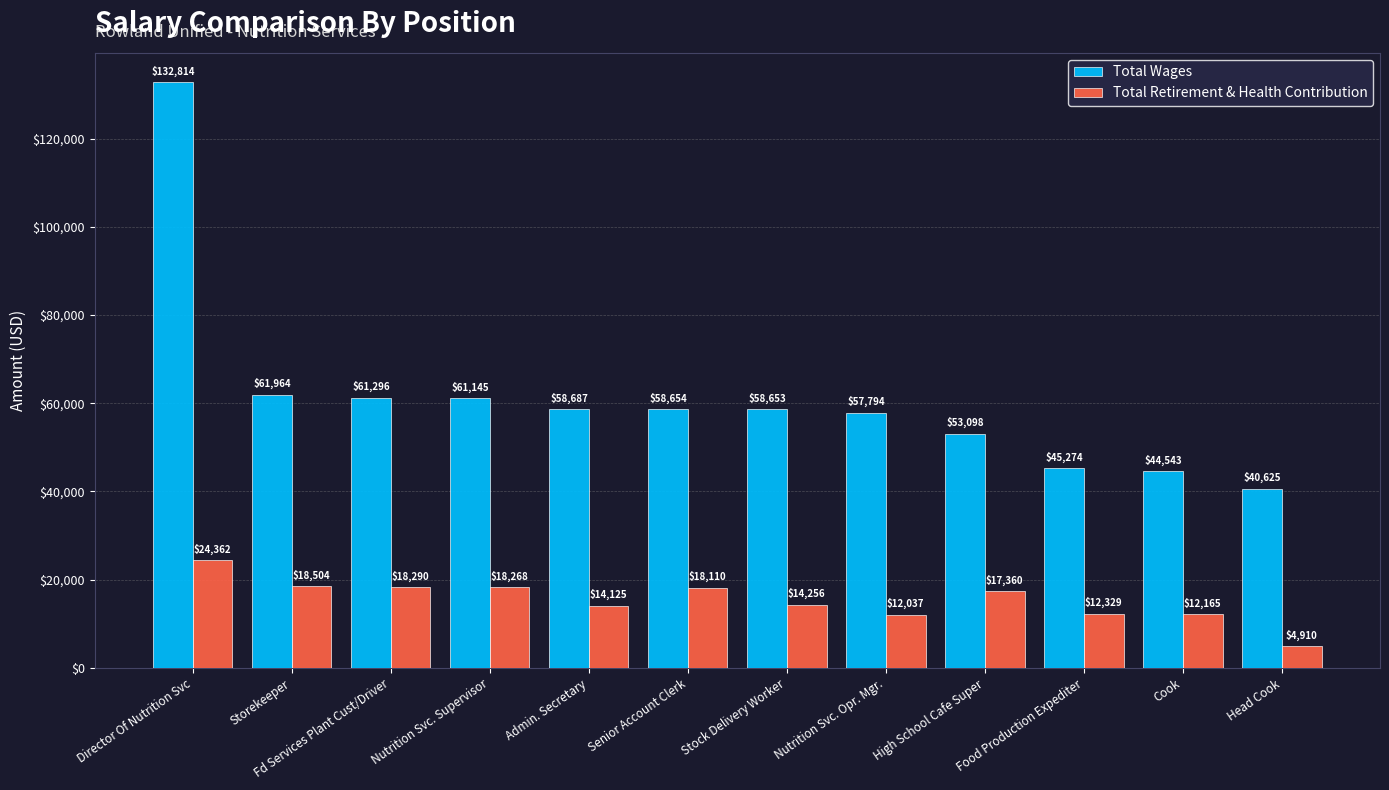

How many bars are there in each group?

2